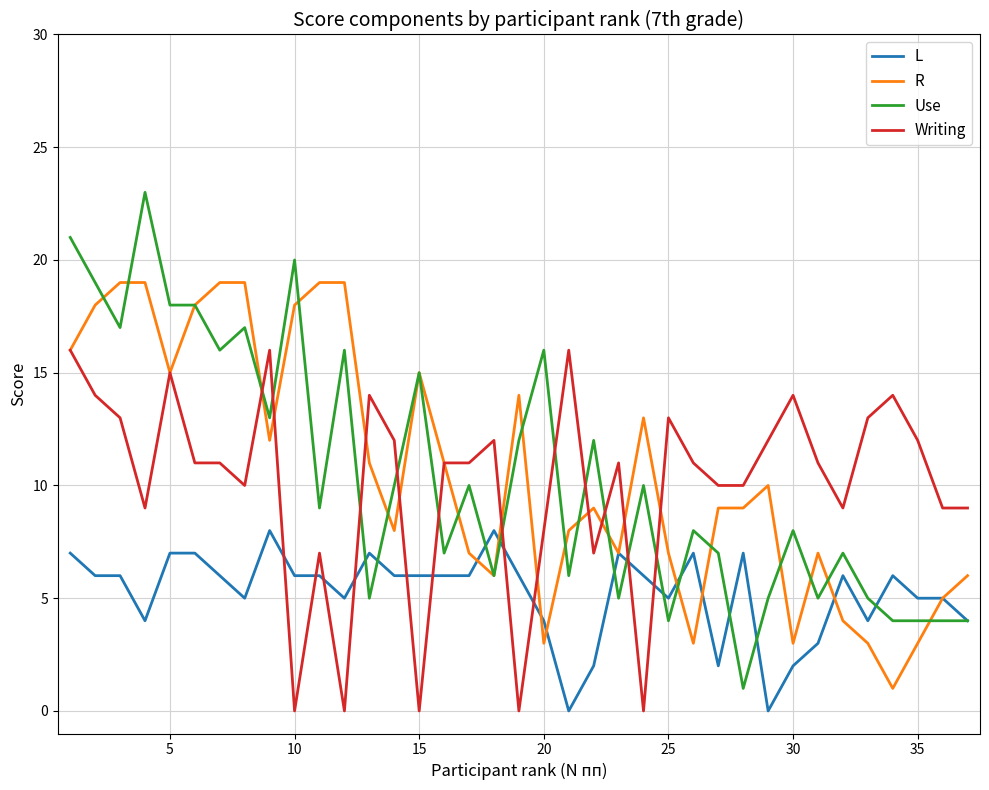

Rank the series by their maximum value, from highest to lowest.

Use, R, Writing, L